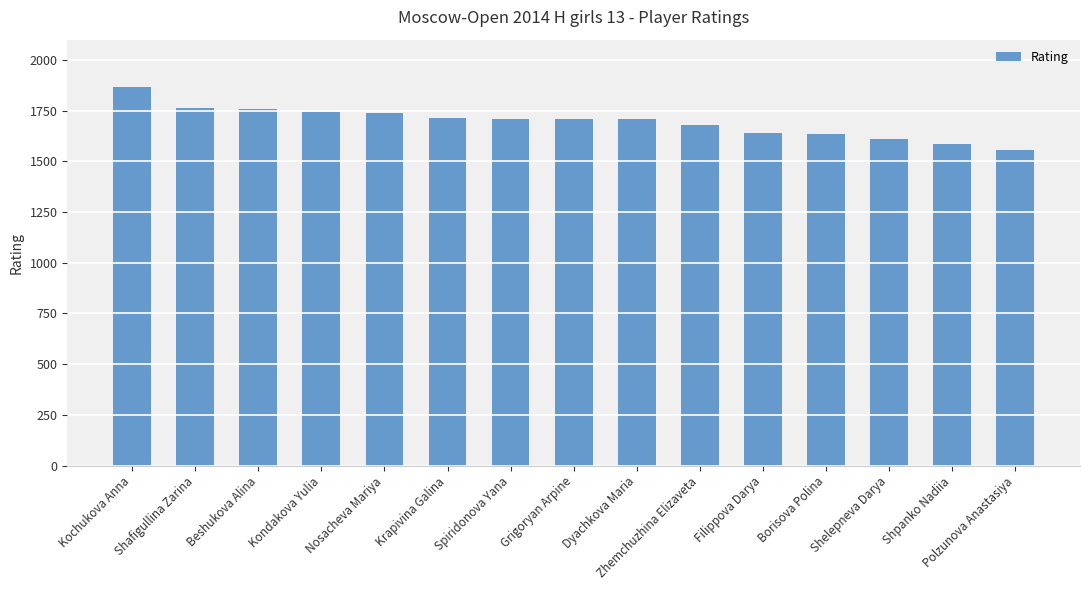

What is the change in value from Beshukova Alina to Krapivina Galina?

-43